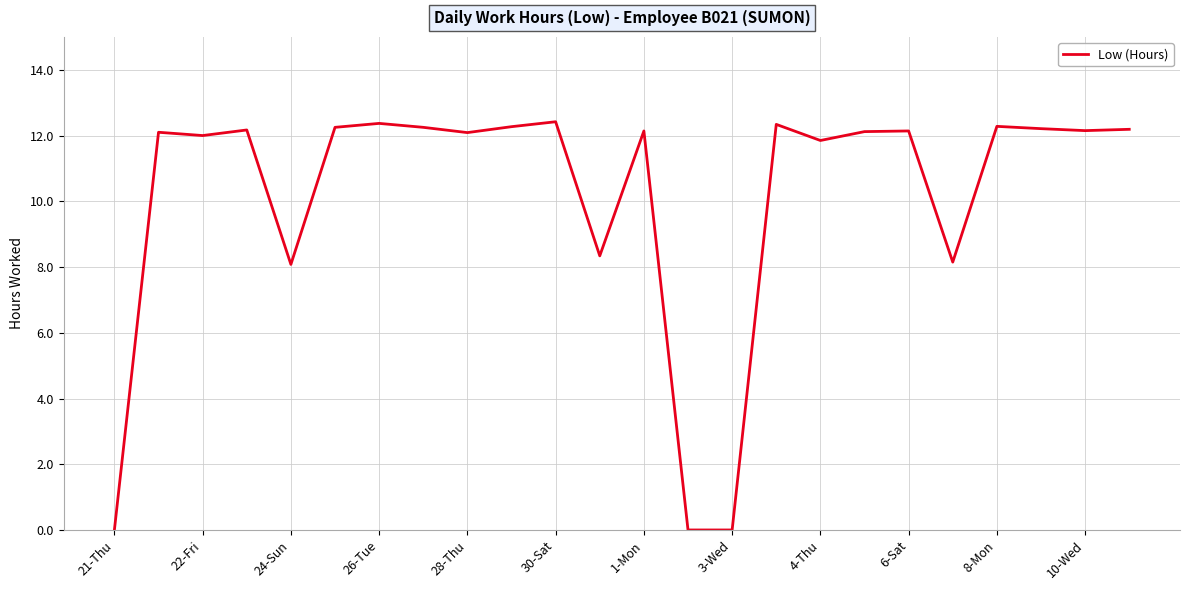

What is the difference between the maximum and minimum values?

12.4